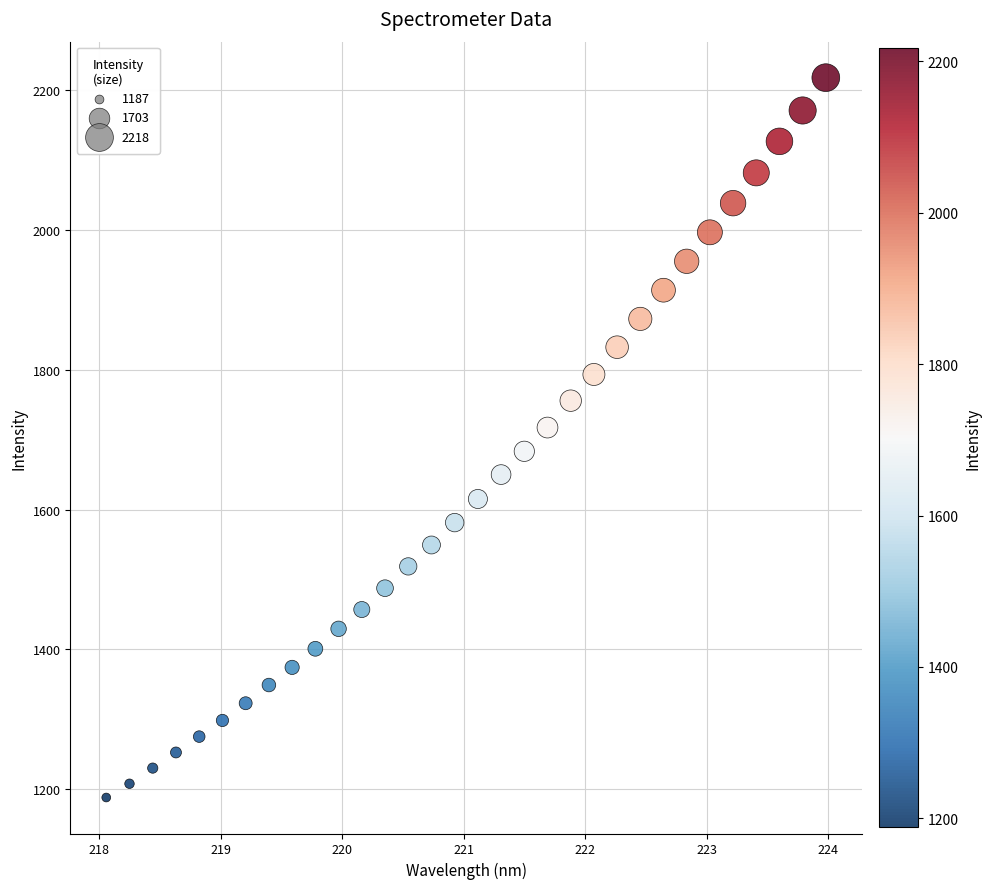

What is the range of X values (max minus min)?

5.9